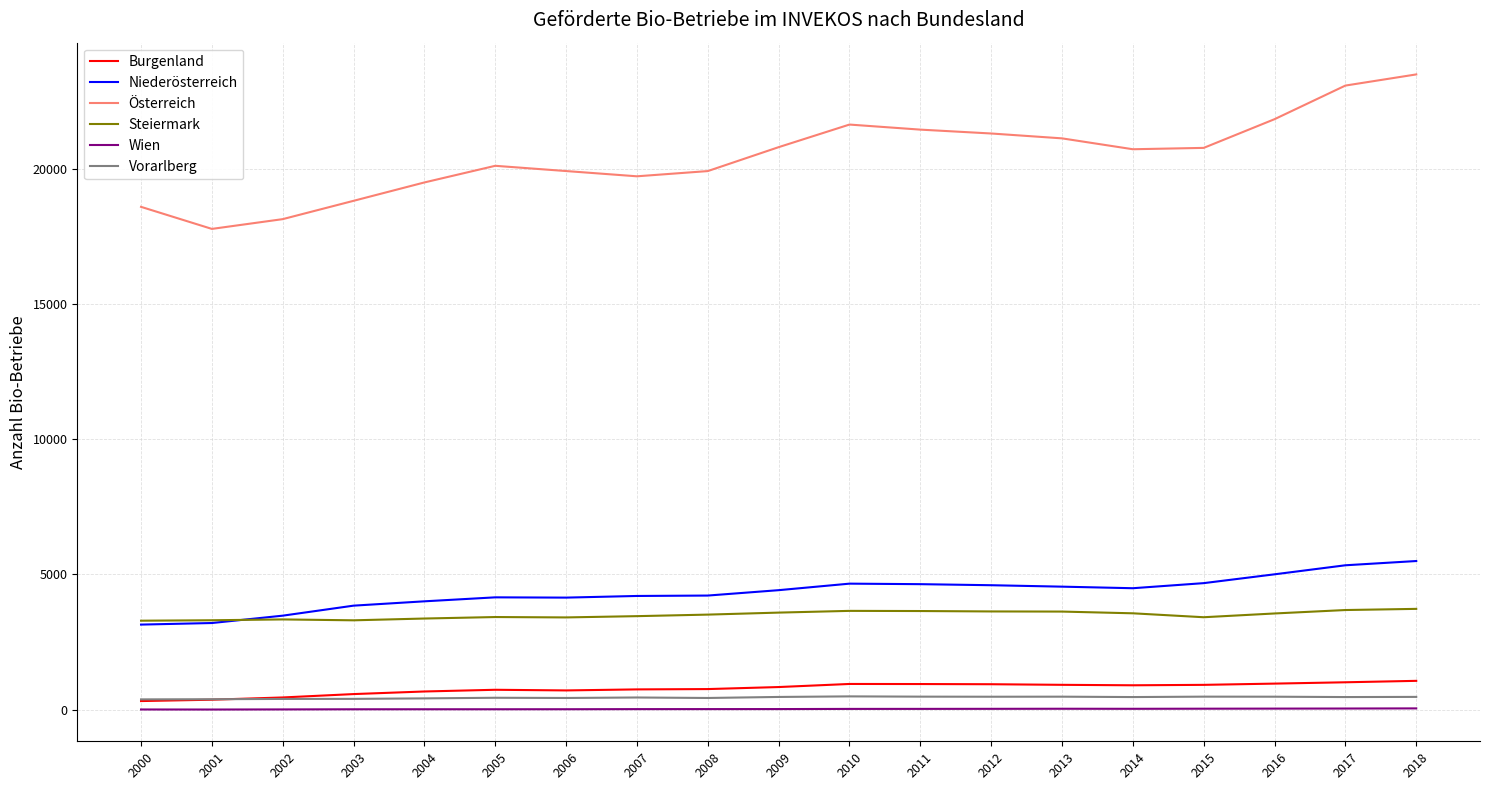

Which series has the widest spread of values?

Österreich